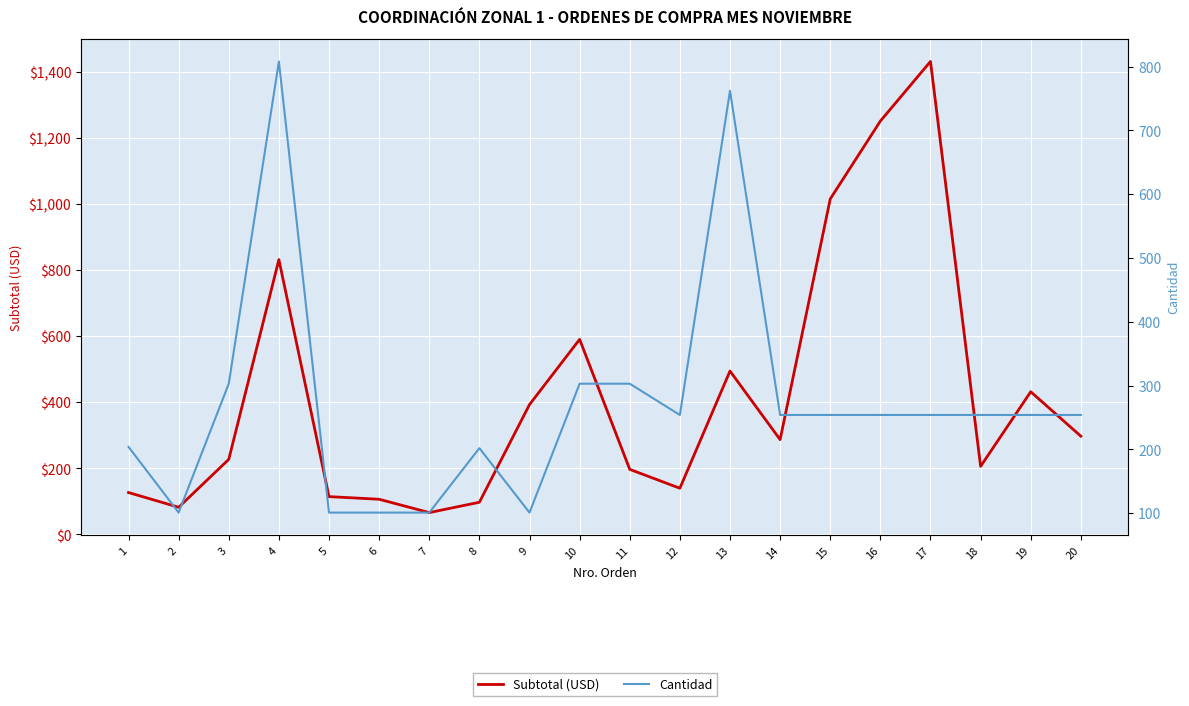

Rank the series at 6 from lowest to highest value.

Cantidad, Subtotal (USD)